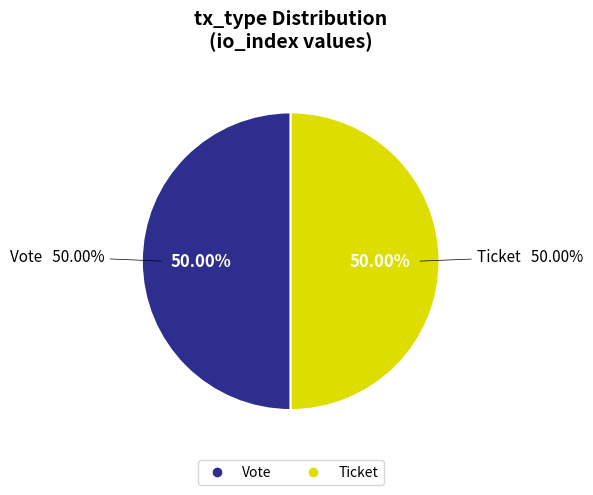

Does Ticket (io_index=0) account for over 50% of the chart?

No